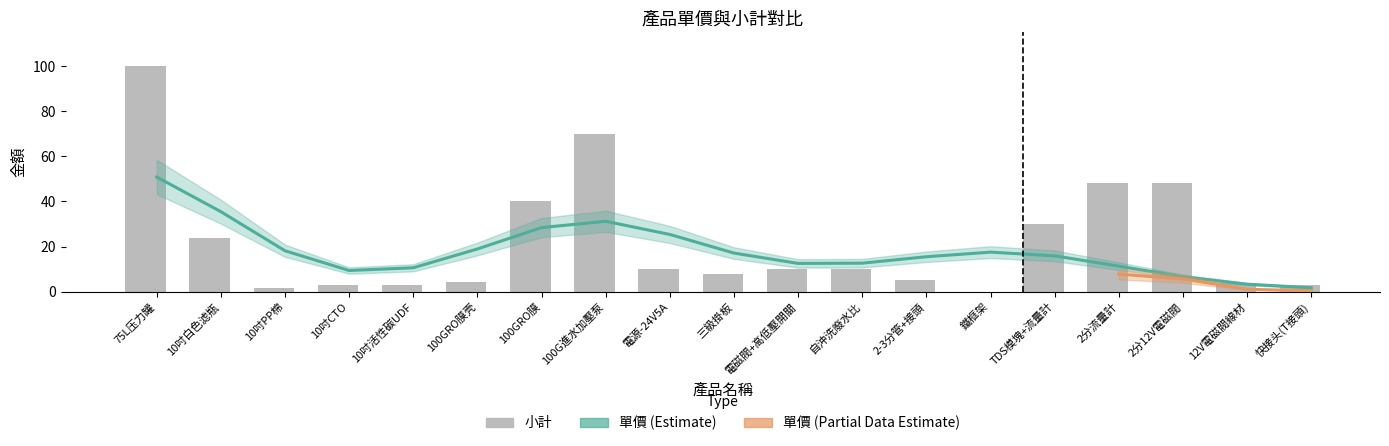

Reading left to right, list all the values displayed in this chart.

100.0	24.0	1.5	2.8	2.8	4.5	40.0	70.0	10.0	8.0	10.0	10.0	5.0	0.0	30.0	48.0	48.0	4.0	2.8